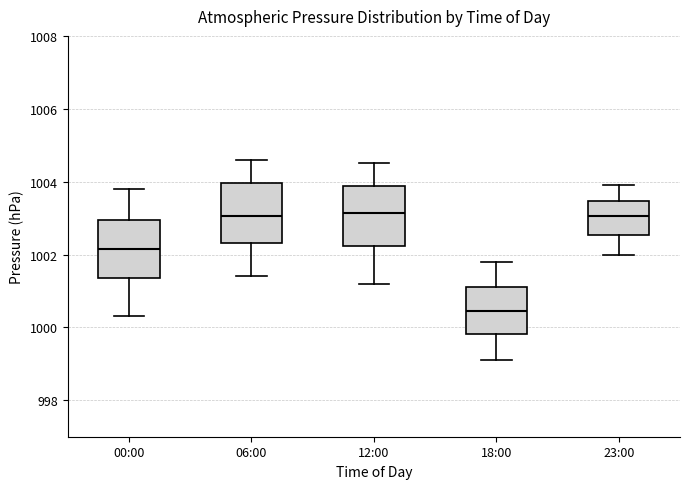

Reading left to right, read every box against the y-axis: the position of its median line, the range the box covers, and the ends of its whiskers. The values are not printed on the chart, so give them approximately, as read against the axis.

00:00: median 1002.2, box 1001.4 to 1003.0, whiskers 1000.4 to 1003.8
06:00: median 1003.0, box 1002.4 to 1004.0, whiskers 1001.4 to 1004.6
12:00: median 1003.2, box 1002.2 to 1003.8, whiskers 1001.2 to 1004.6
18:00: median 1000.4, box 999.8 to 1001.2, whiskers 999.2 to 1001.8
23:00: median 1003.0, box 1002.6 to 1003.4, whiskers 1002.0 to 1004.0